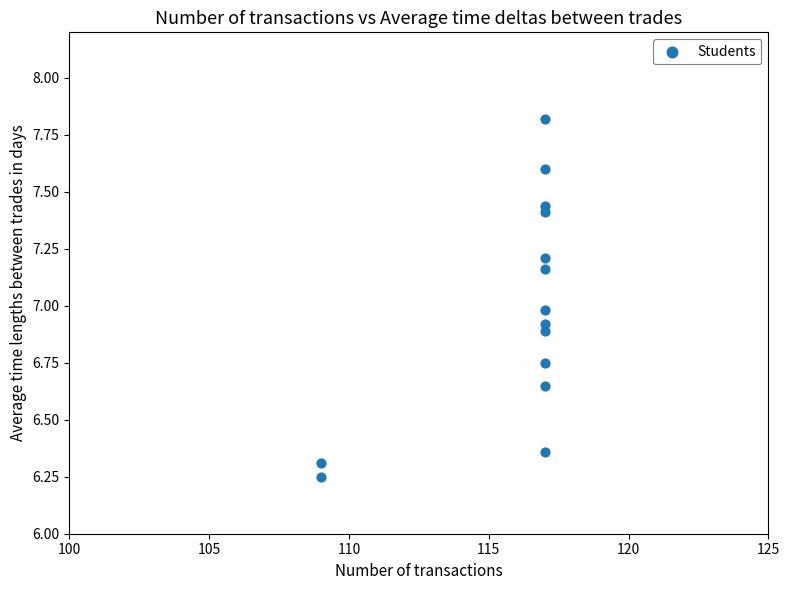

What is the range of X values (max minus min)?

8.0